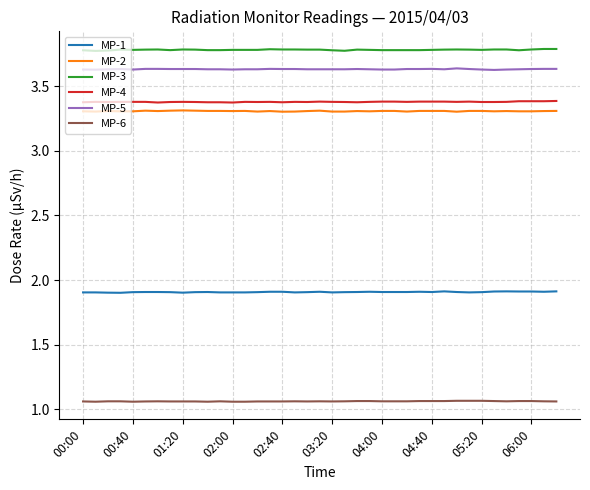

What is the highest value of the MP-1 series?

1.9